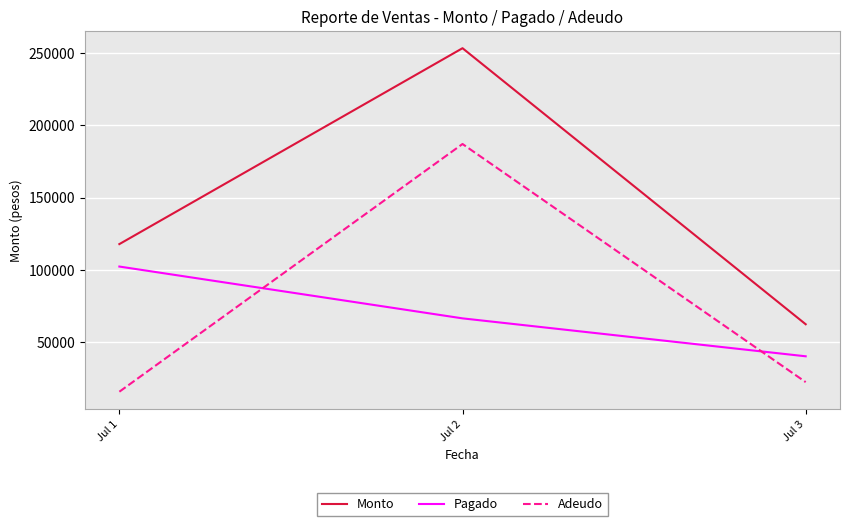

What is the difference between the highest and lowest values at Jul 3?

40080.0